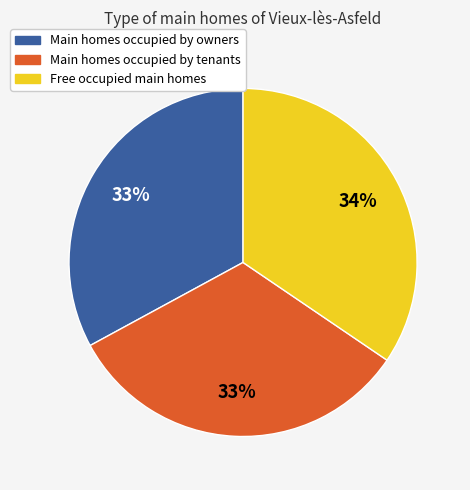

What is the ratio of the value at Main homes occupied by tenants to the value at Main homes occupied by owners?

1.0